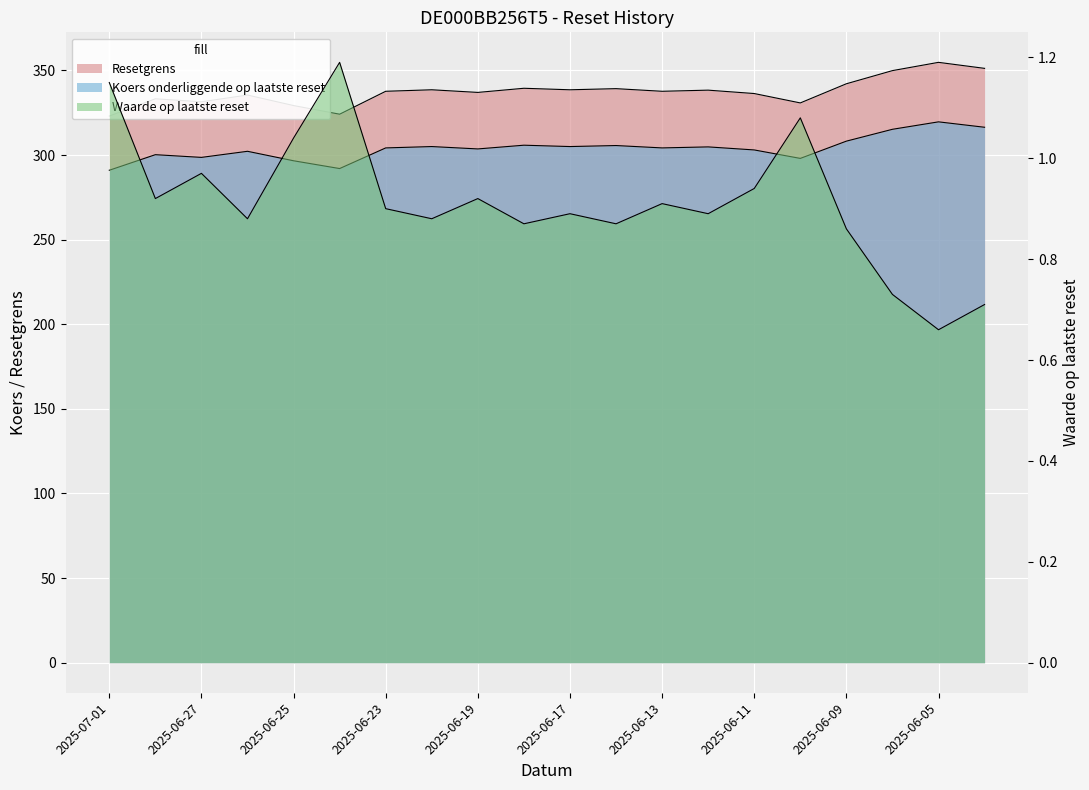

What are all the series names shown in the legend?

Waarde op laatste reset, Resetgrens, Koers onderliggende op laatste reset